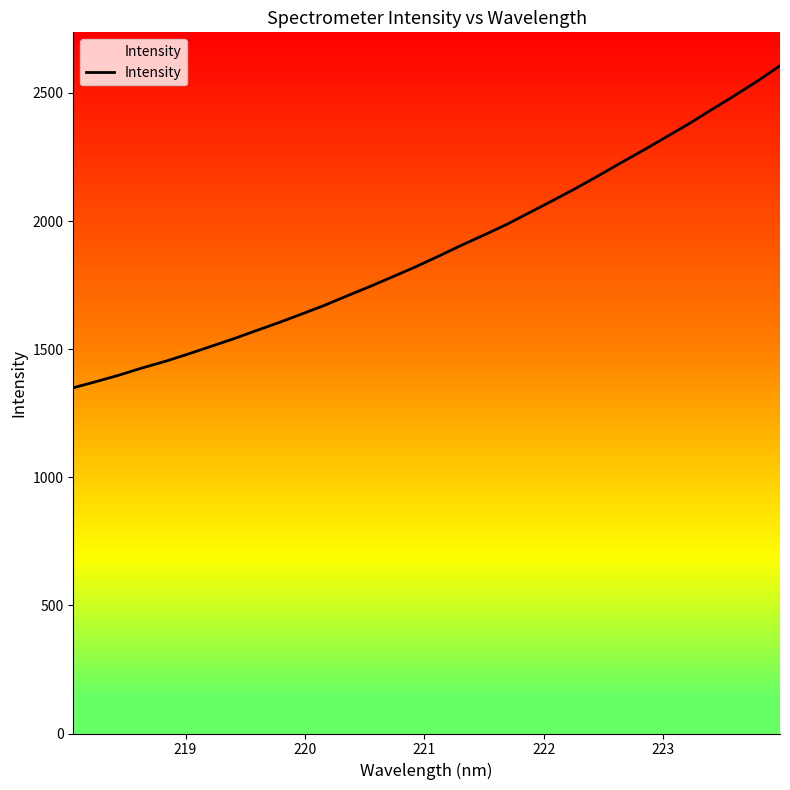

What is the difference between the maximum and minimum values?

1256.9